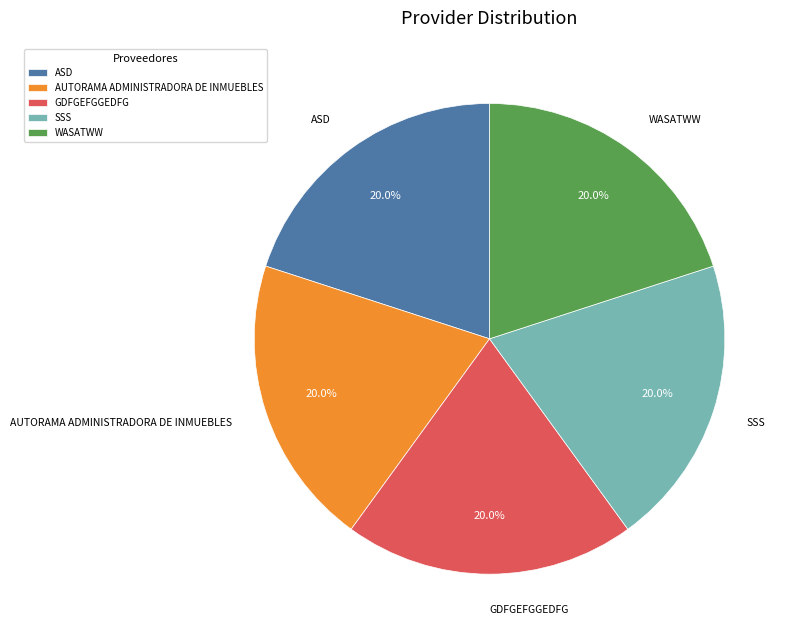

How many segments does this pie chart have?

5